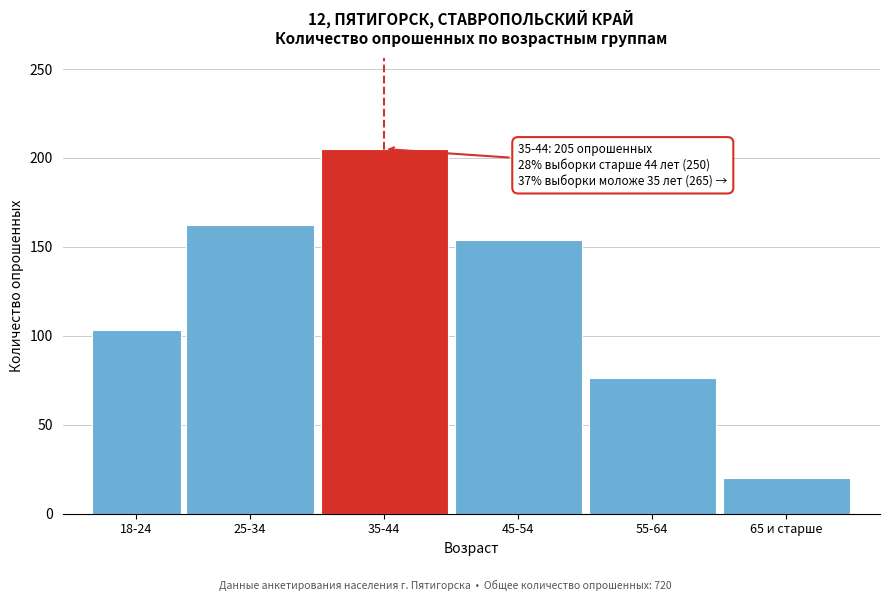

Reading left to right, extract all data points from this chart.

103	162	205	154	76	20